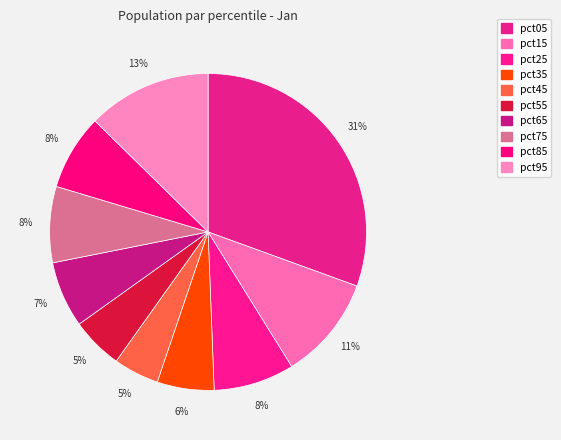

How much of the chart is everything except pct55?

94.7%